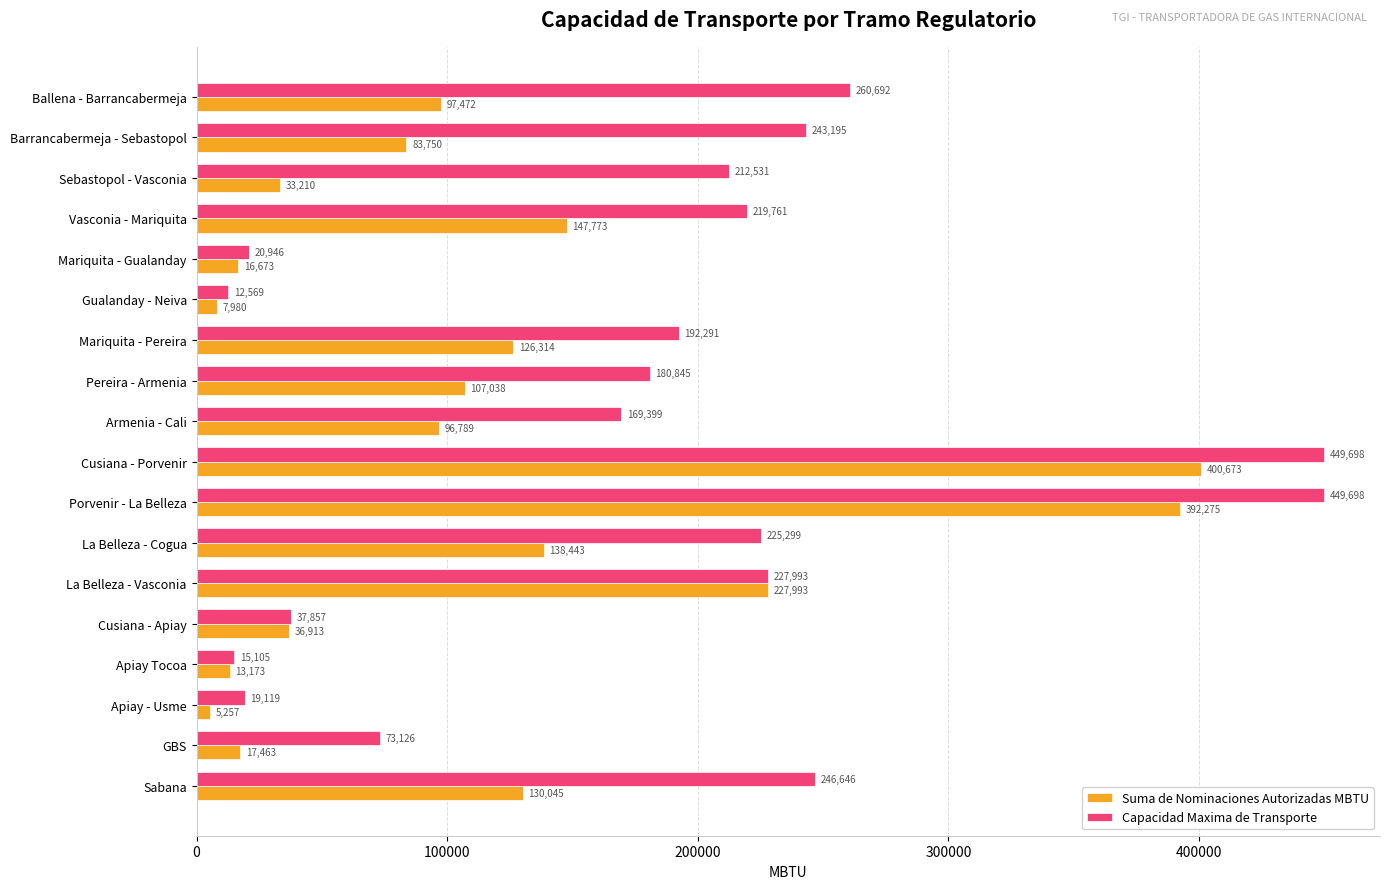

Which series has the largest range (max minus min)?

Capacidad Maxima de Transporte